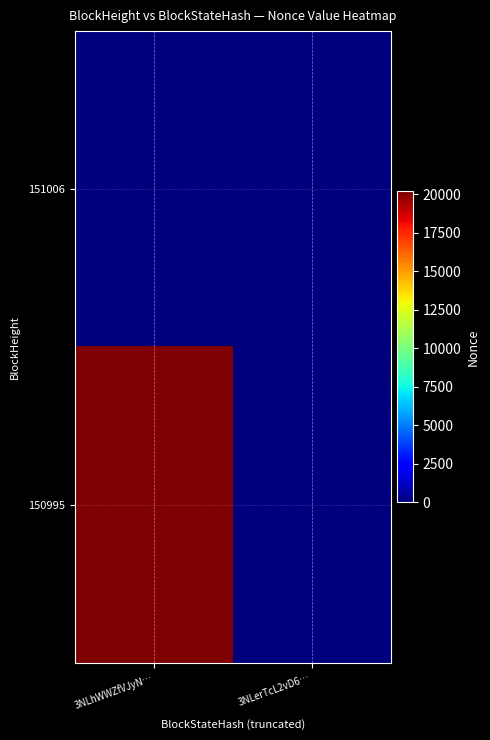

Rank the series by their maximum value, from lowest to highest.

151006, 150995